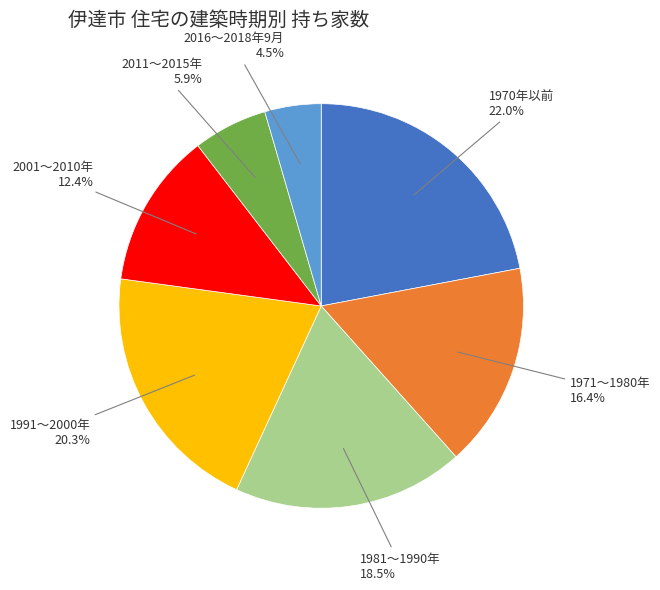

Does any single category account for the majority?

No